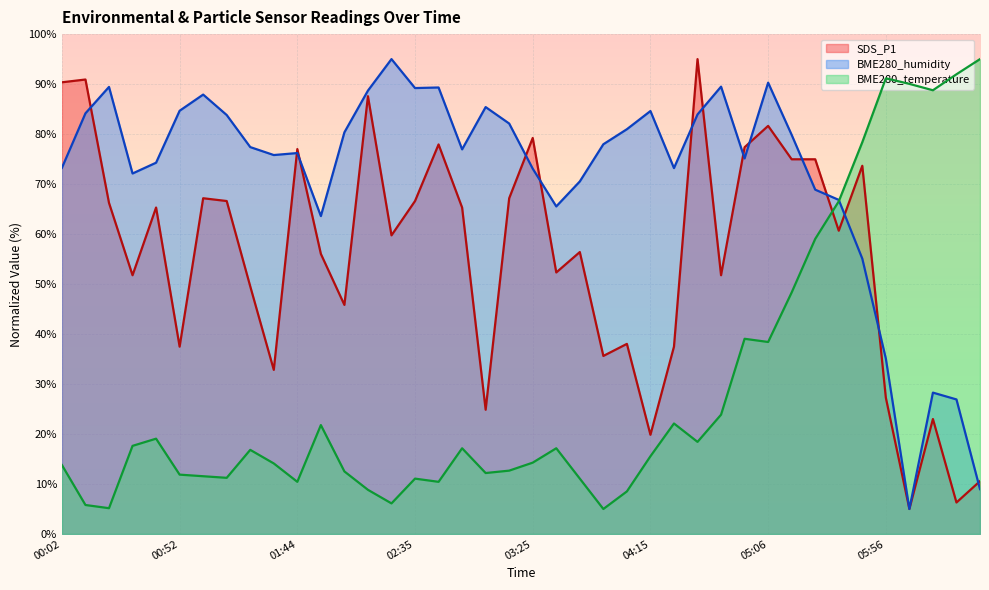

Where is the first local minimum for SDS_P1?

00:32